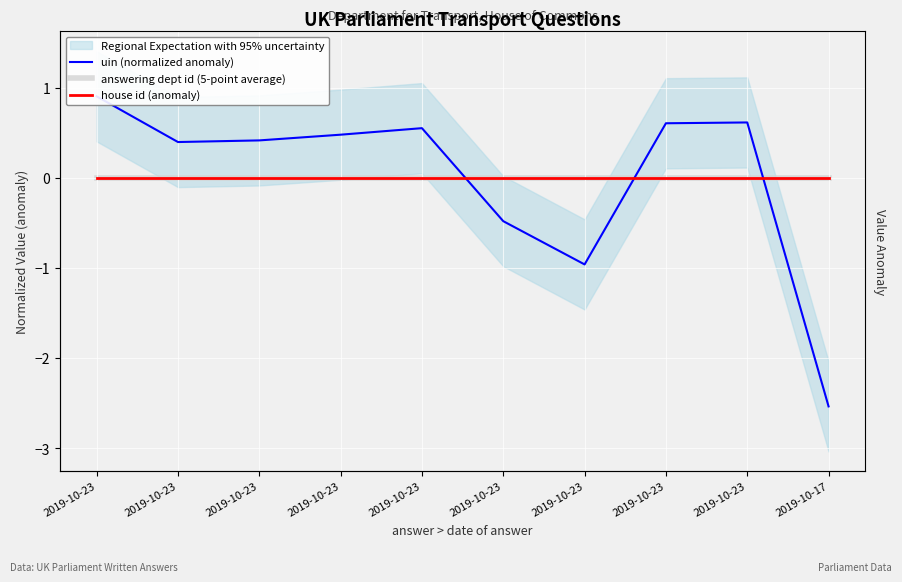

Which category has the highest value in the uin (normalized anomaly) series?

2019-10-23